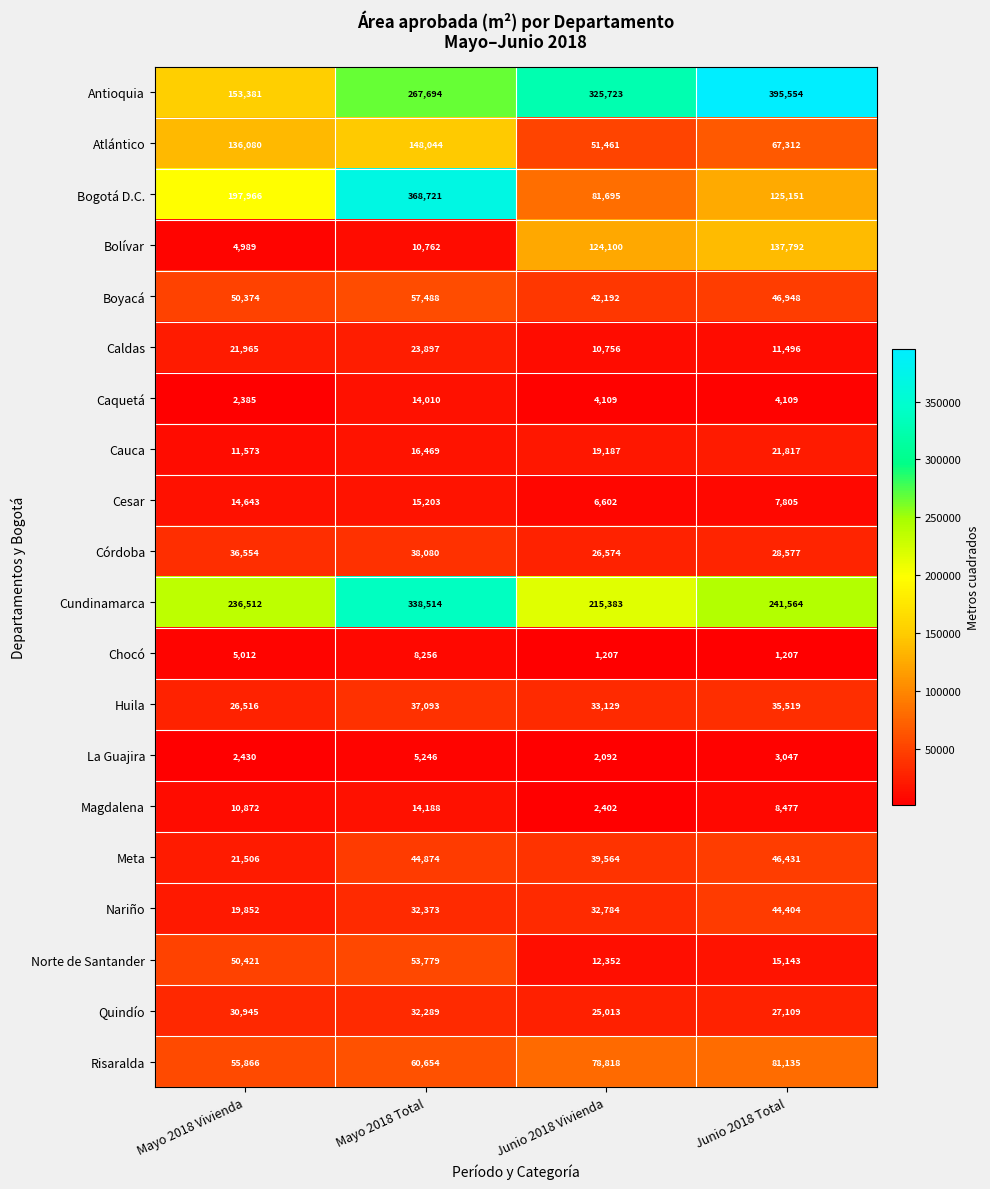

What is the difference between the second highest and minimum values in the Magdalena series?

8470